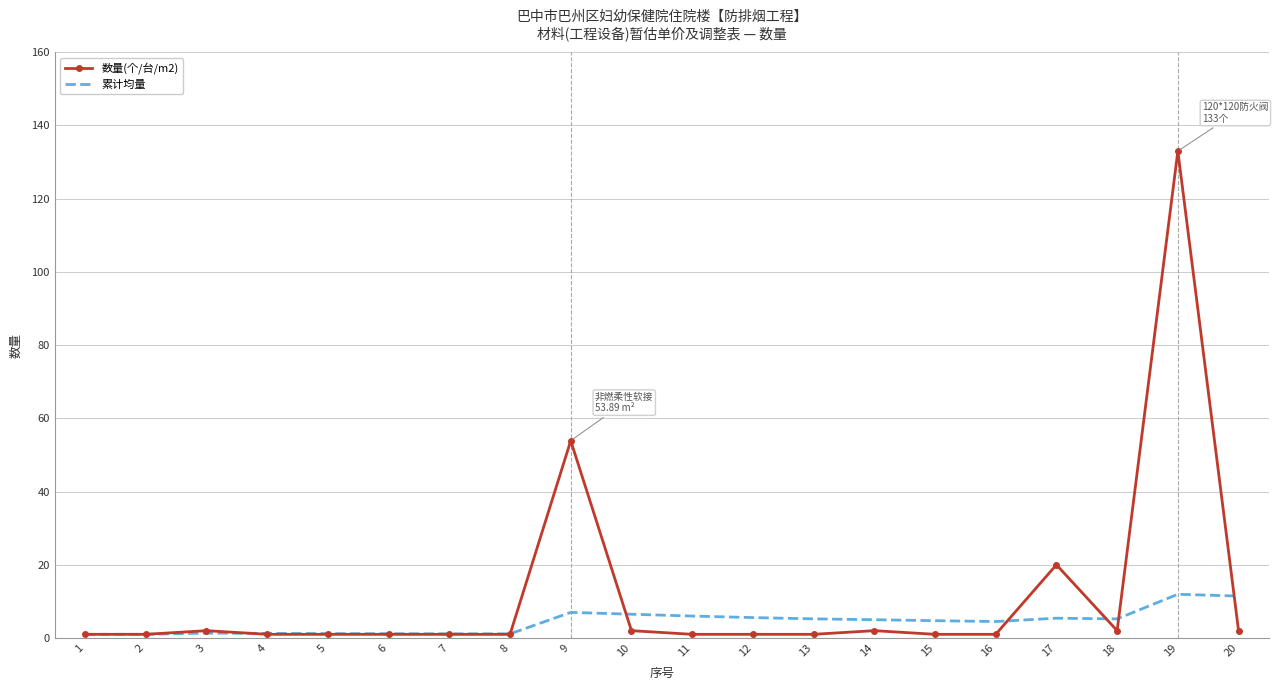

At which category is the sum across all series the highest?

19